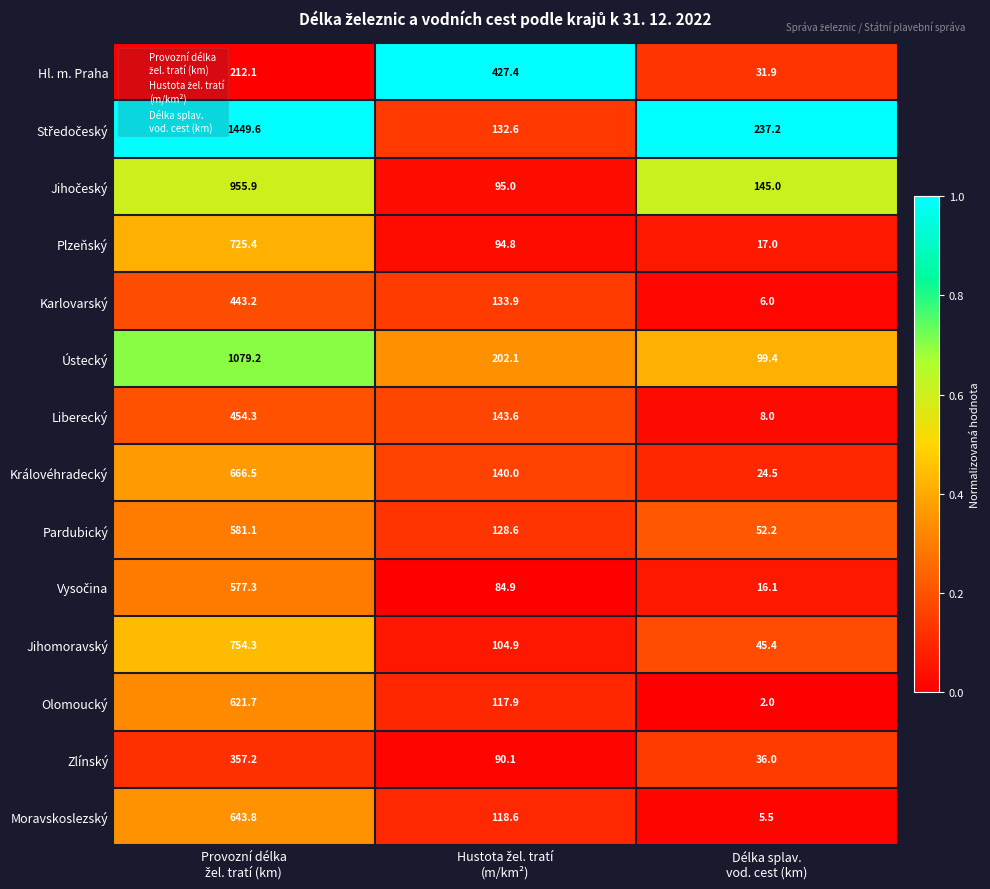

What is the sum of all Olomoucký values?

741.6